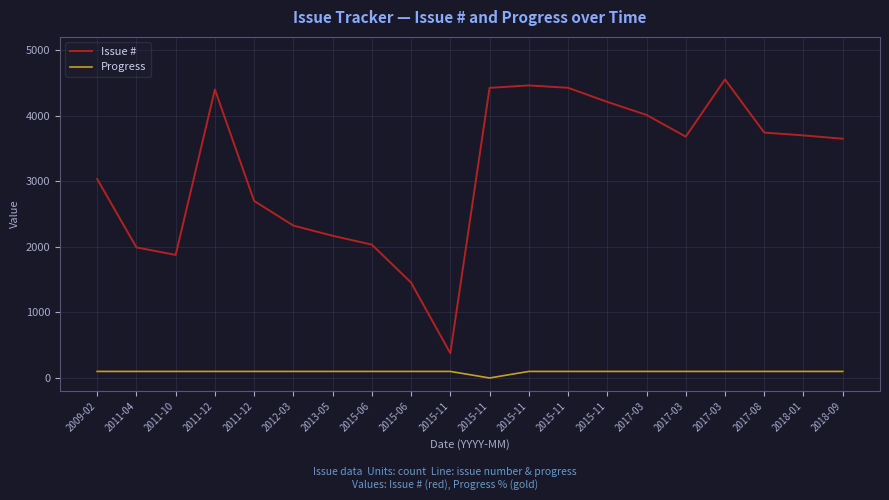

What is the difference between the second highest and minimum values in the Issue # series?

4083